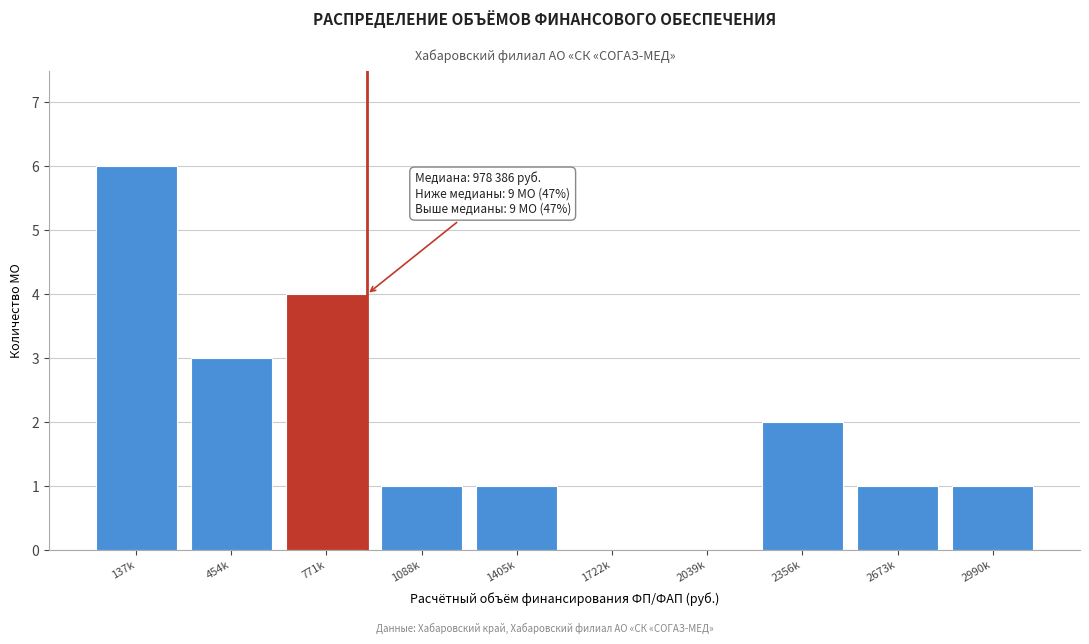

Reading left to right, transcribe all the data shown in this chart.

137k=6	454k=3	771k=4	1088k=1	1405k=1	1722k=0	2039k=0	2356k=2	2673k=1	2990k=1